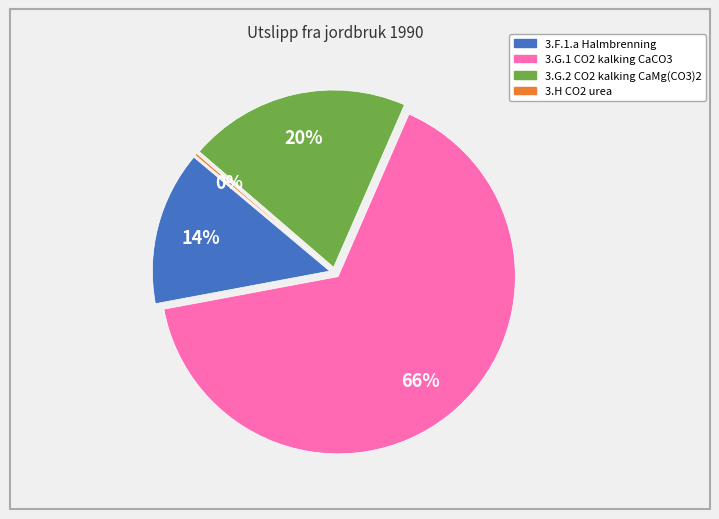

To the nearest percent, what portion does 3.G.1 CO2 fra kalking med CaCO3 represent?

66%